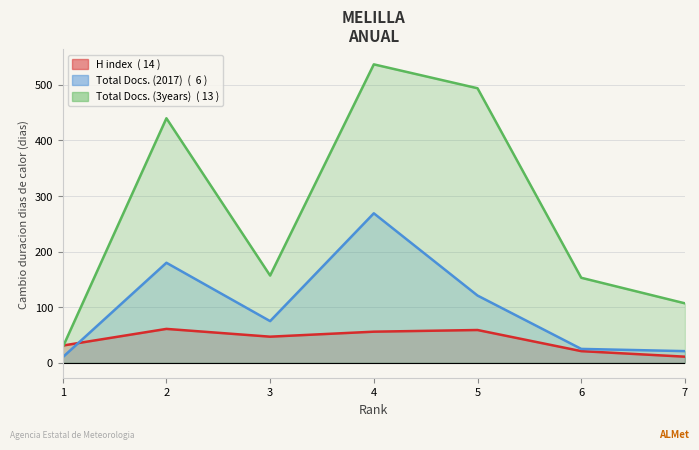

Where do Total Docs. (3years) and H index first cross each other?

1 and 2